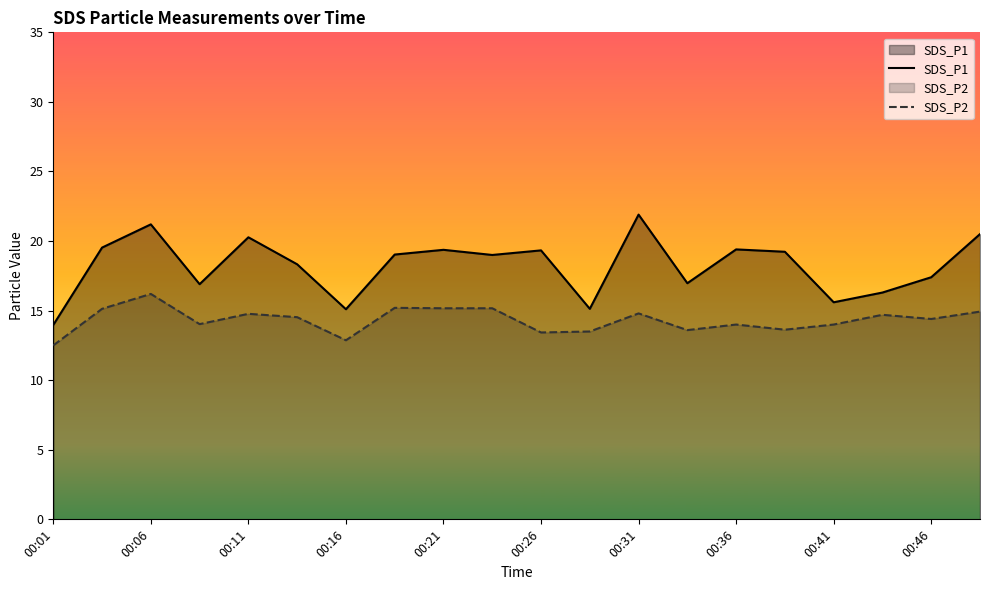

What is the lowest value of the SDS_P2 series?

12.5